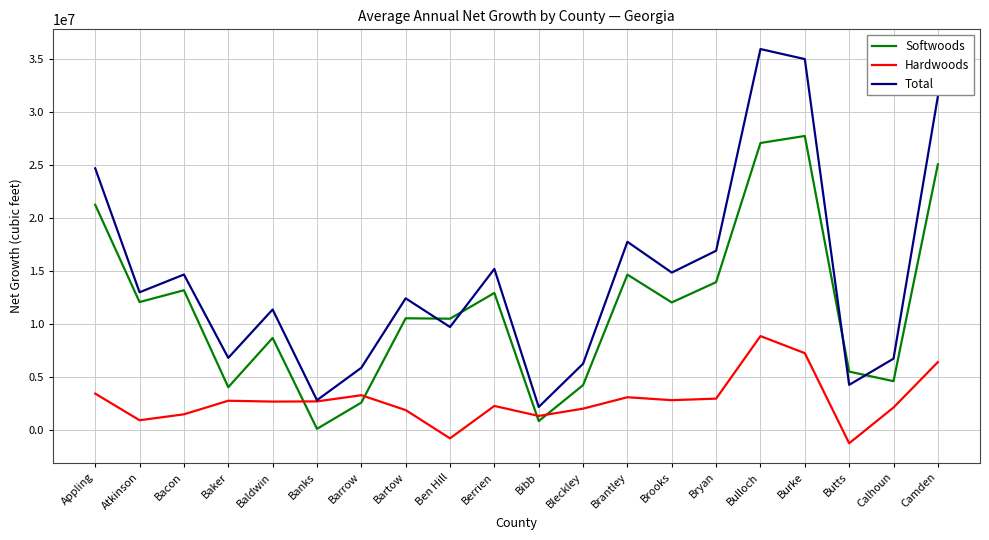

The Total series shows 16368865 at Burke. True or false?

False